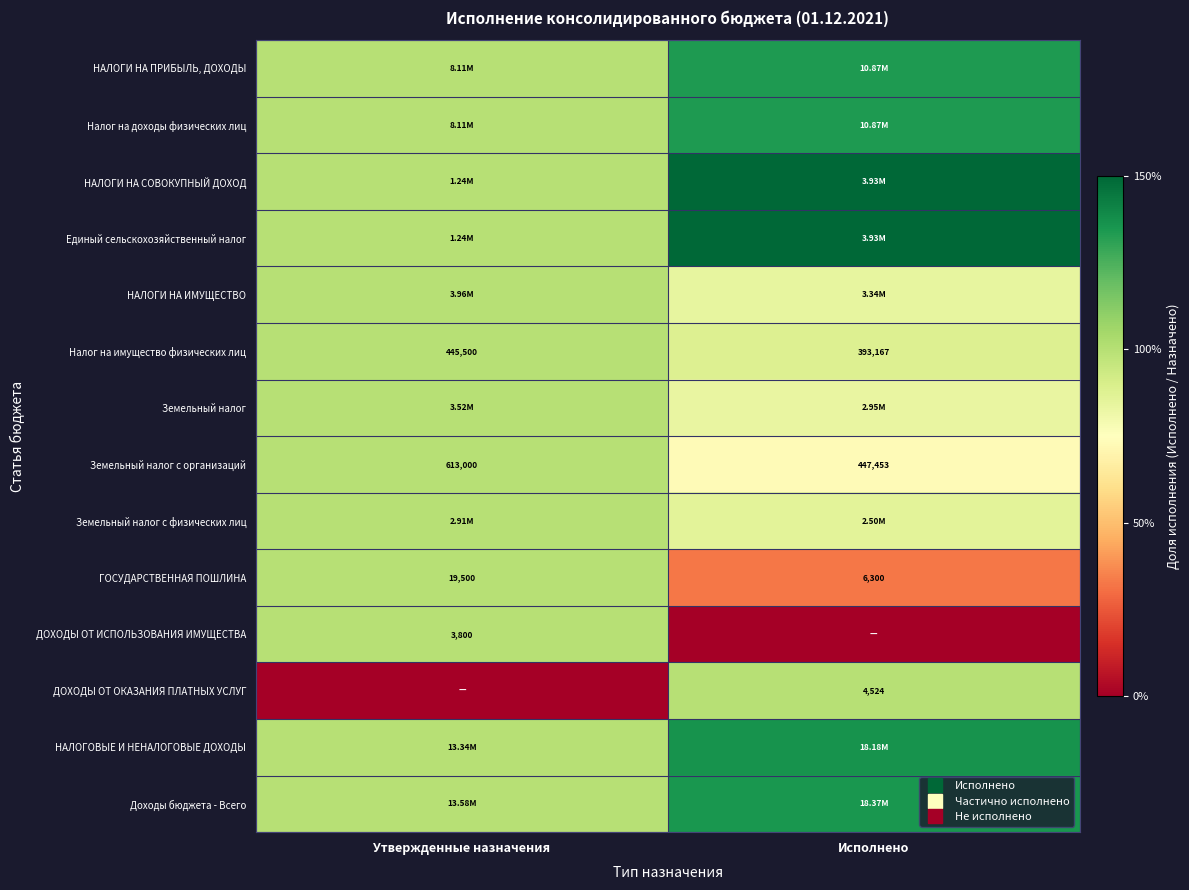

Is the value of НАЛОГИ НА ПРИБЫЛЬ, ДОХОДЫ at Исполнено greater than the value of ДОХОДЫ ОТ ИСПОЛЬЗОВАНИЯ ИМУЩЕСТВА at Утвержденные назначения?

Yes